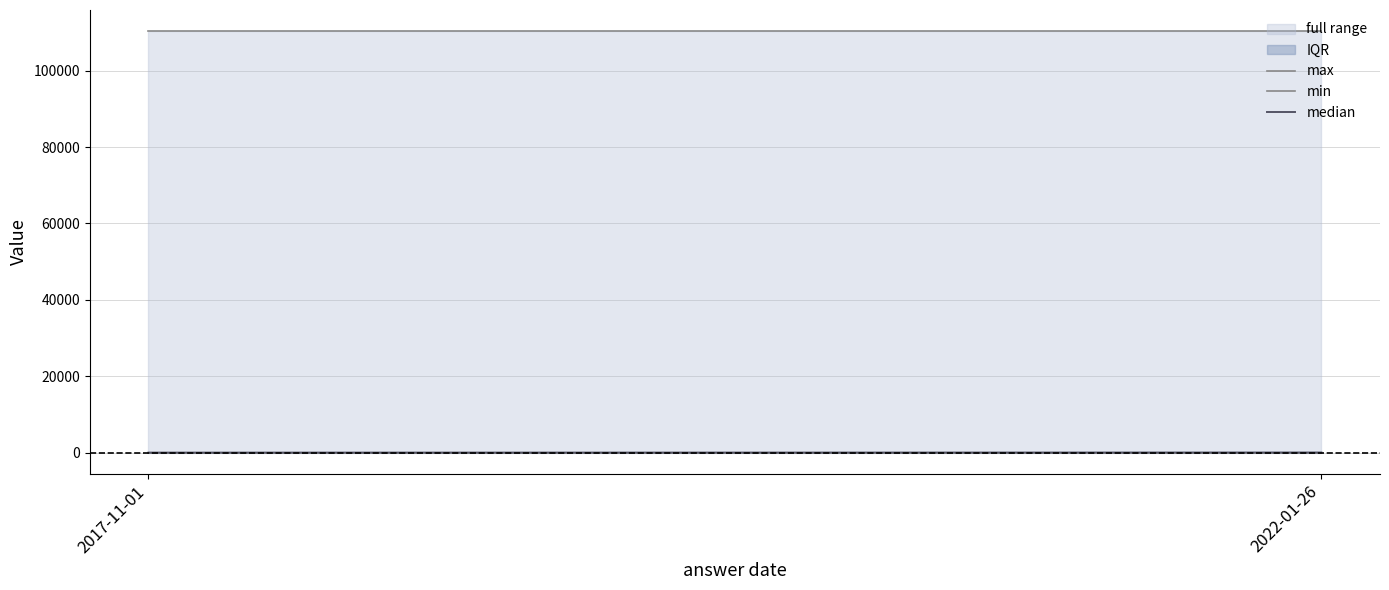

What is the label of the 1st point from the right?

2022-01-26